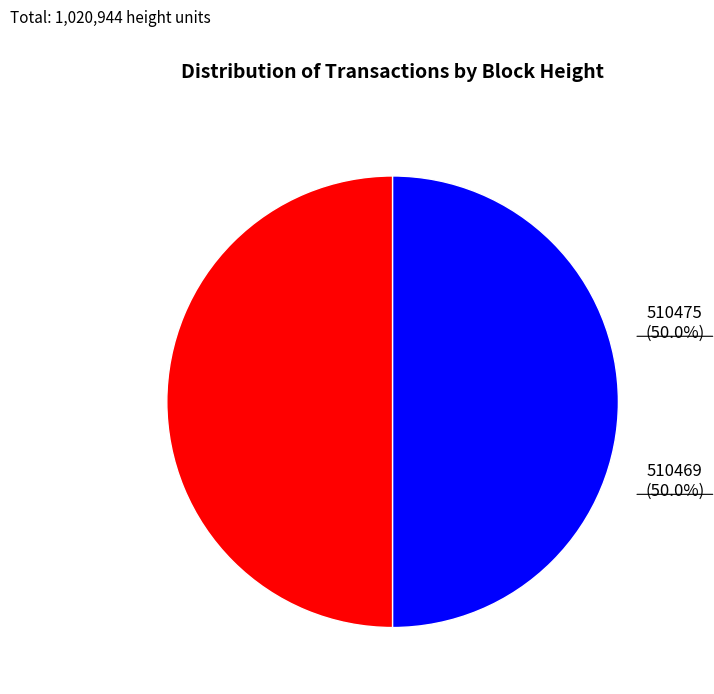

Is it true that 510469 is 45% of the pie?

False